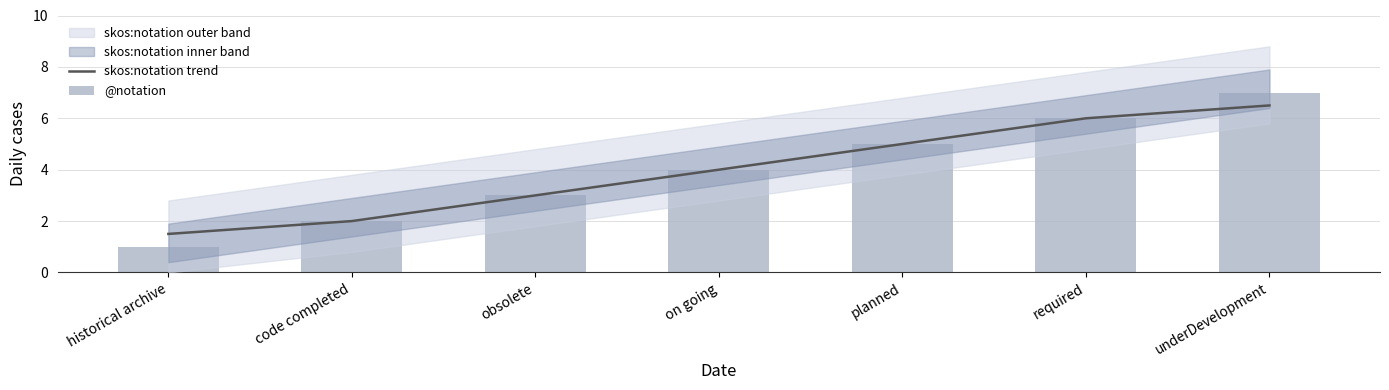

How many data points in @notation are less than 4?

3